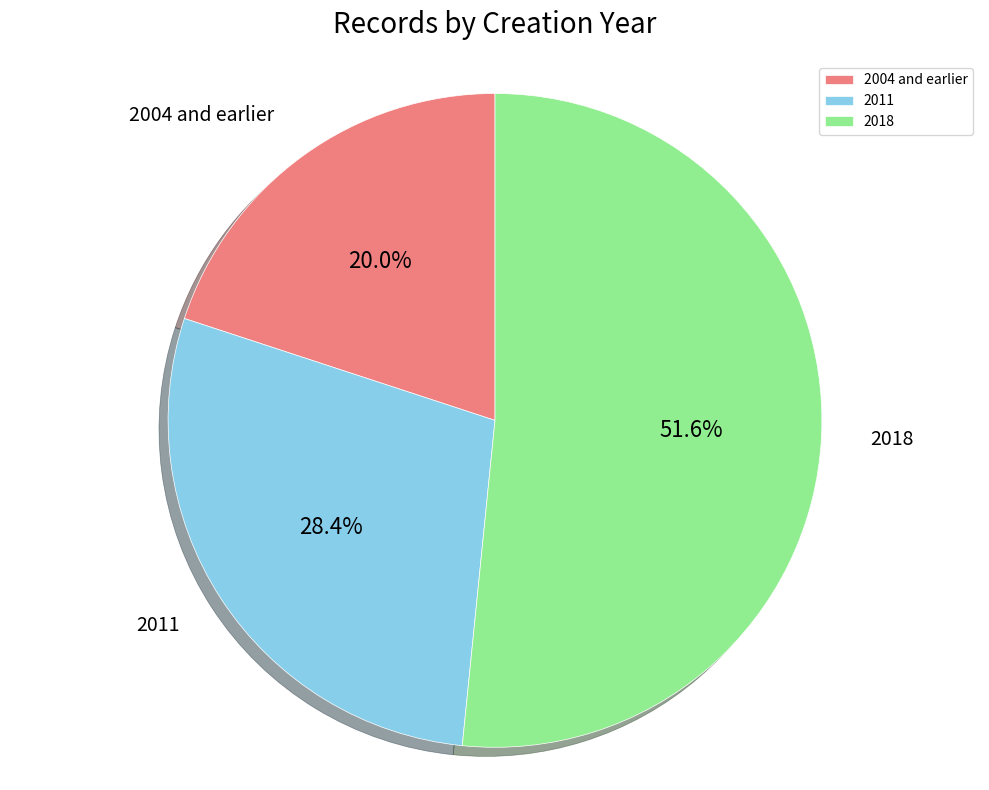

To the nearest percent, what is the difference between the largest and smallest slice percentages?

32%